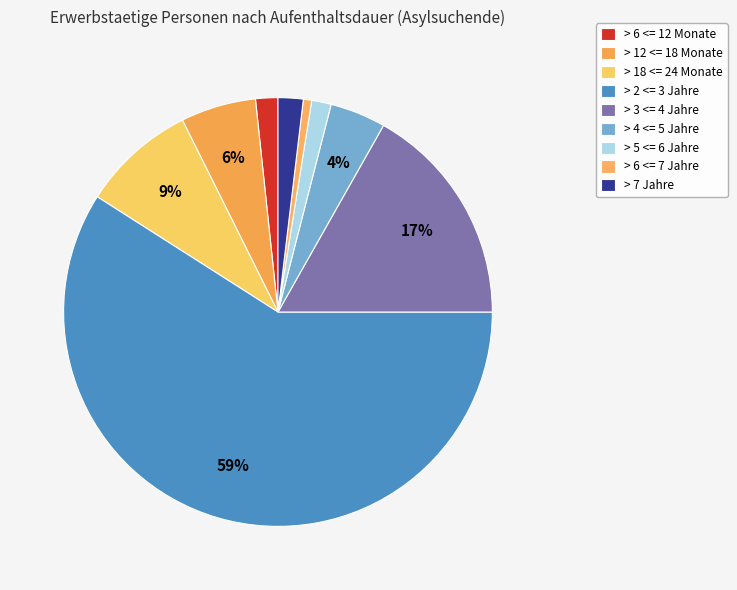

Does any single category account for the majority?

Yes